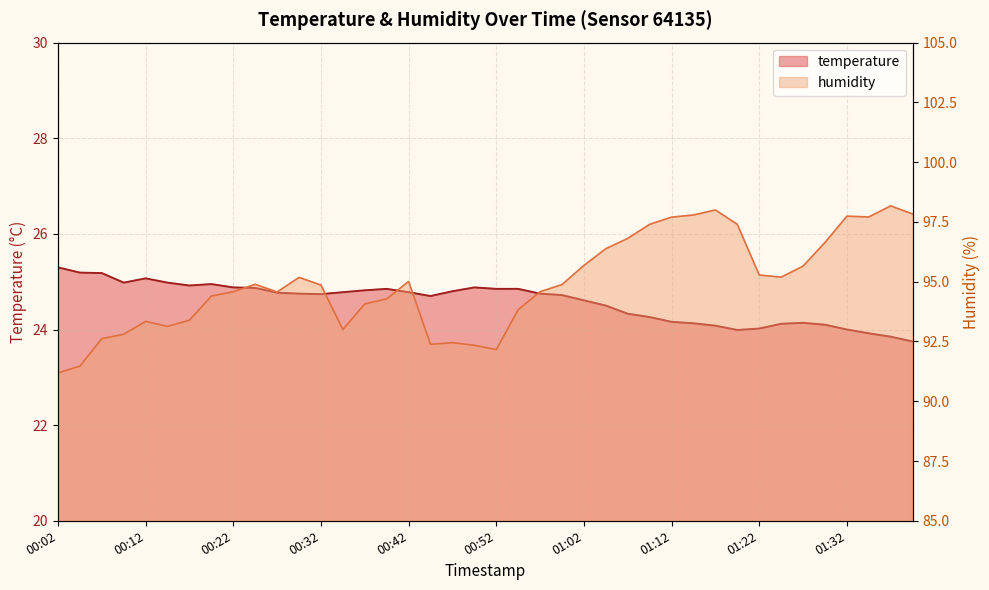

How many data points in temperature are above 24?

35